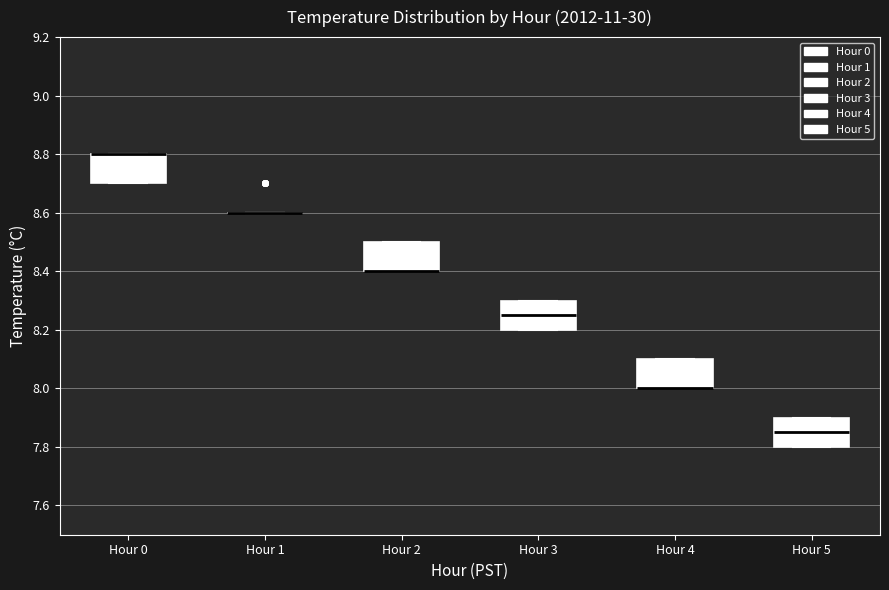

Where is the lower edge of the box for Hour 5 on the y-axis? The values are not printed on the chart, so give them approximately, as read against the axis.

7.80